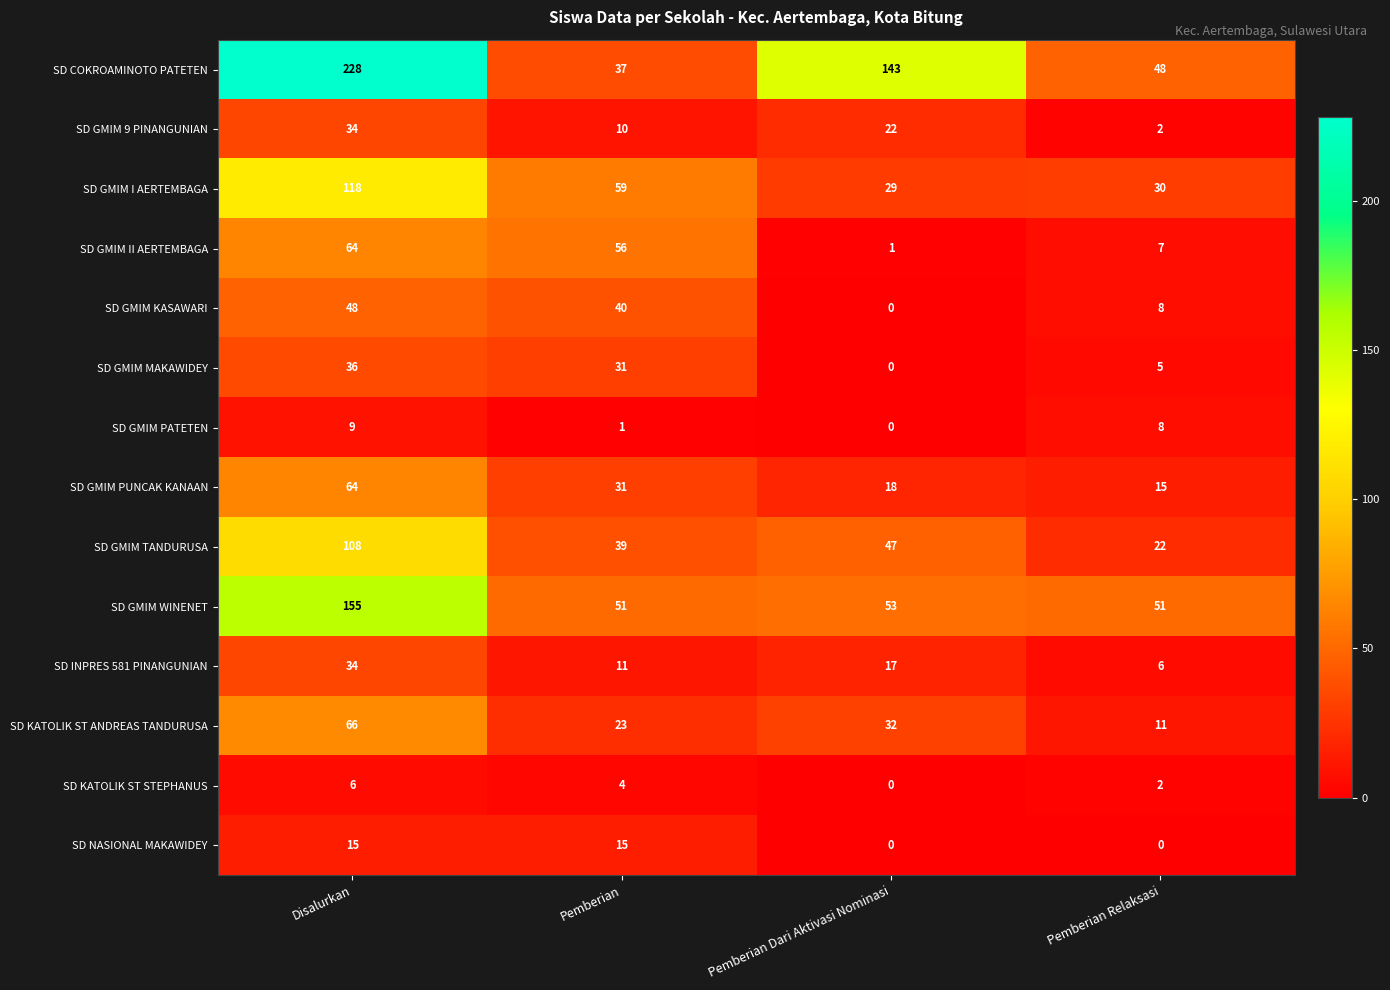

What is the sum of the SD GMIM PUNCAK KANAAN values at Pemberian Dari Aktivasi Nominasi and Pemberian Relaksasi?

33